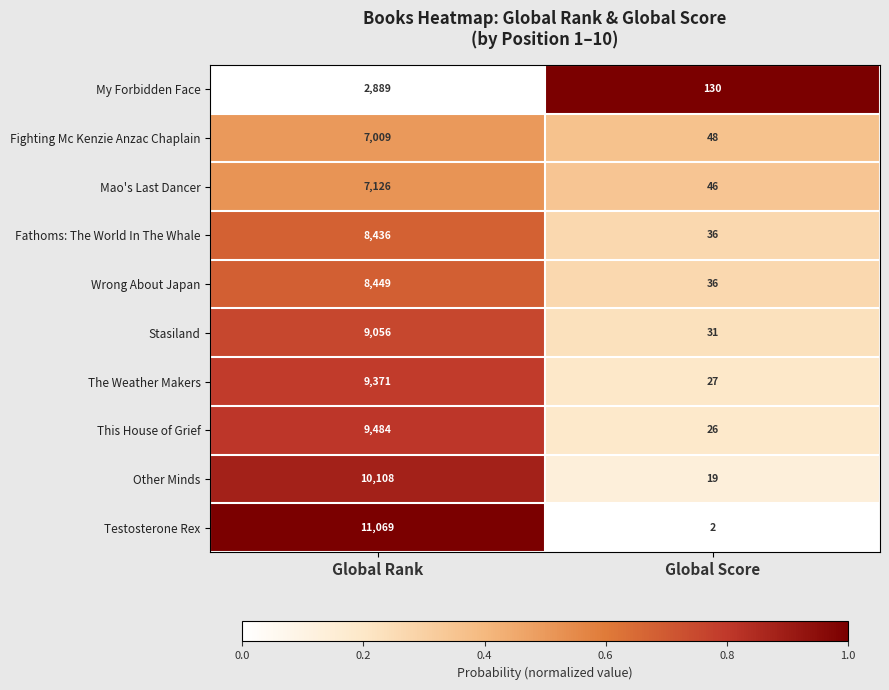

List the labels in order of My Forbidden Face value, smallest first.

Global Score, Global Rank